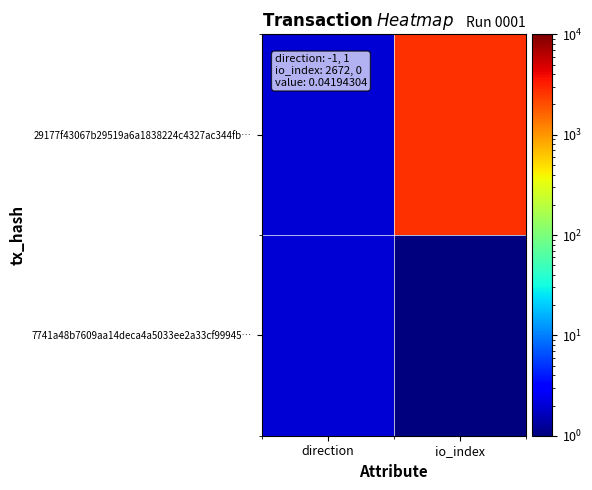

Between direction and io_index, which is larger?

io_index